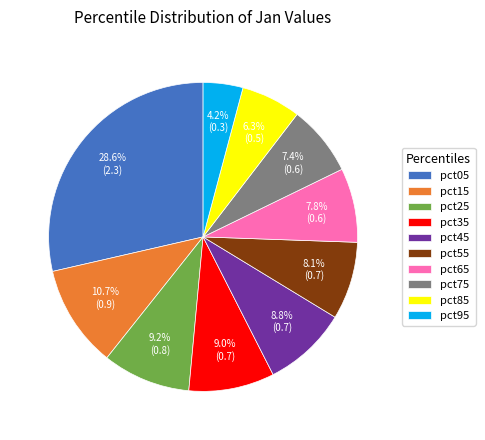

Between pct35 and pct65, which is larger?

pct35